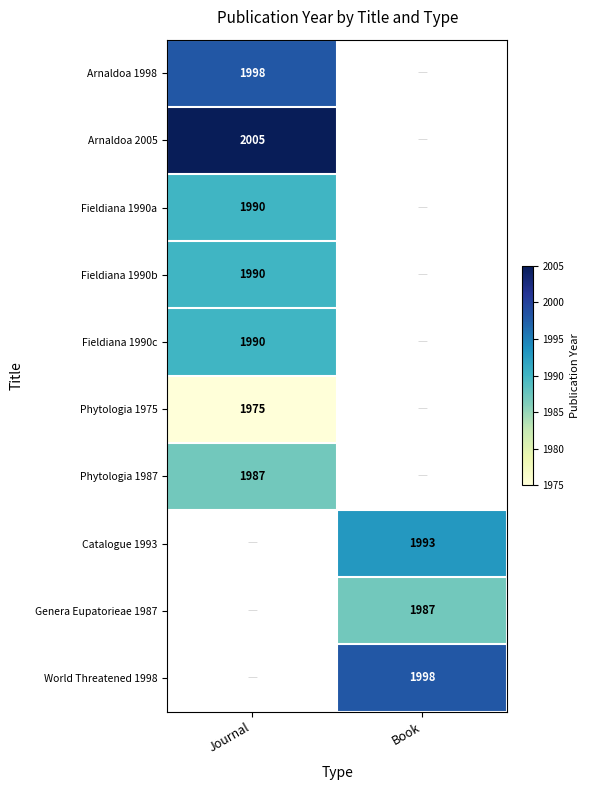

Is the value of Fieldiana 1990a at Journal greater than the value of Phytologia 1975 at Journal?

Yes